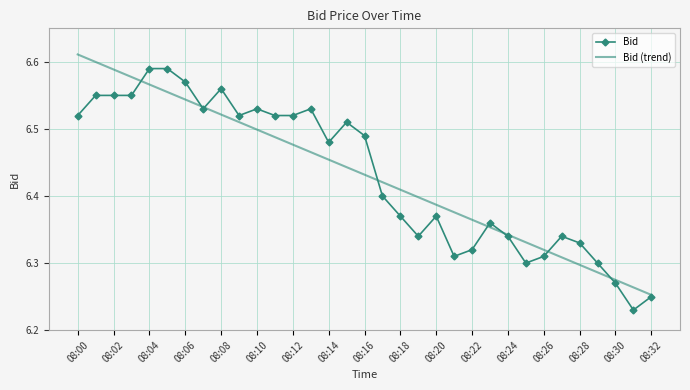

List the series in order of their peak value, lowest first.

Bid, Bid (trend)